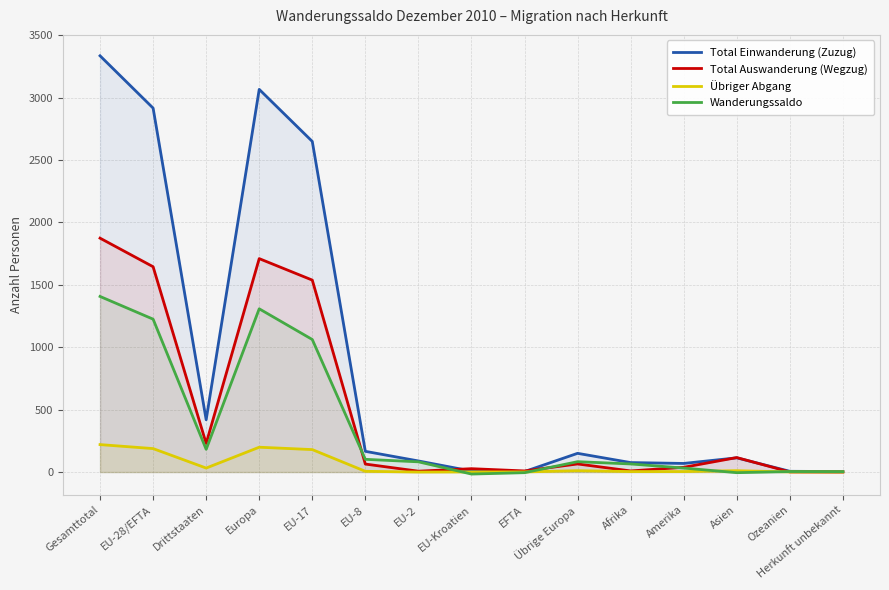

How many values in the Wanderungssaldo series are below 82?

7